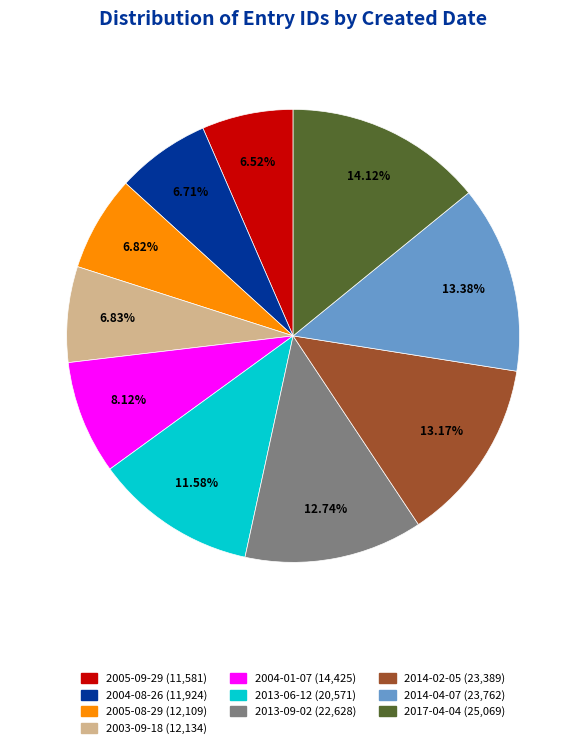

How many segments does this pie chart have?

10